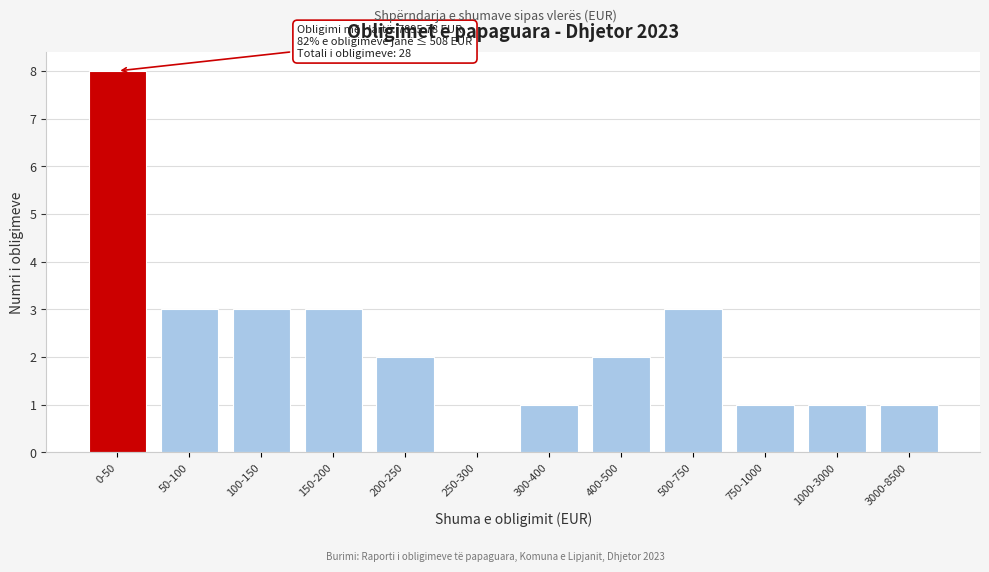

Reading left to right, what are all the values shown in this chart?

0-50=8	50-100=3	100-150=3	150-200=3	200-250=2	250-300=0	300-400=1	400-500=2	500-750=3	750-1000=1	1000-3000=1	3000-8500=1